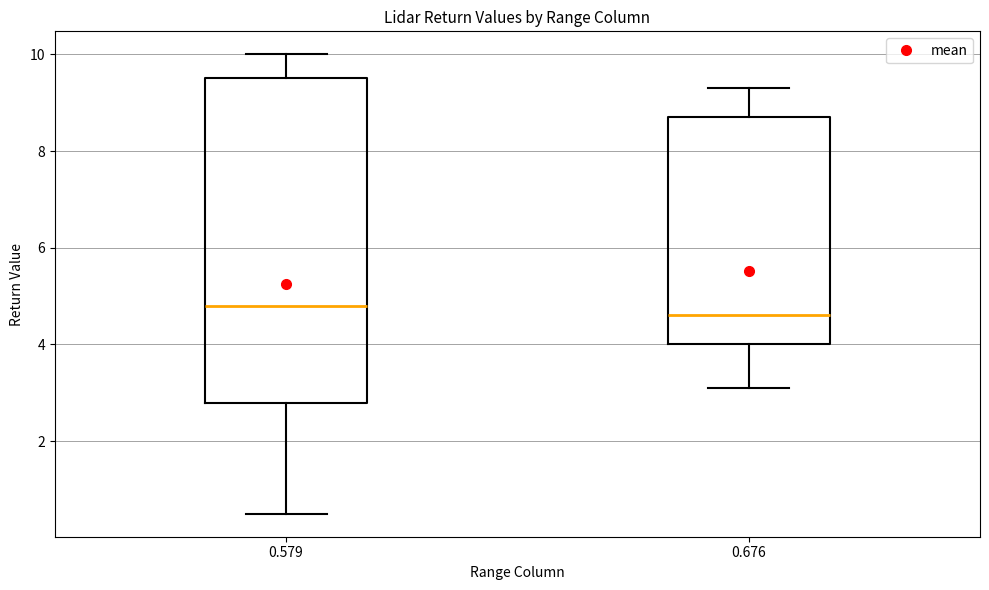

Comparing the boxes themselves (not the whiskers), which one is the tallest?

0.579